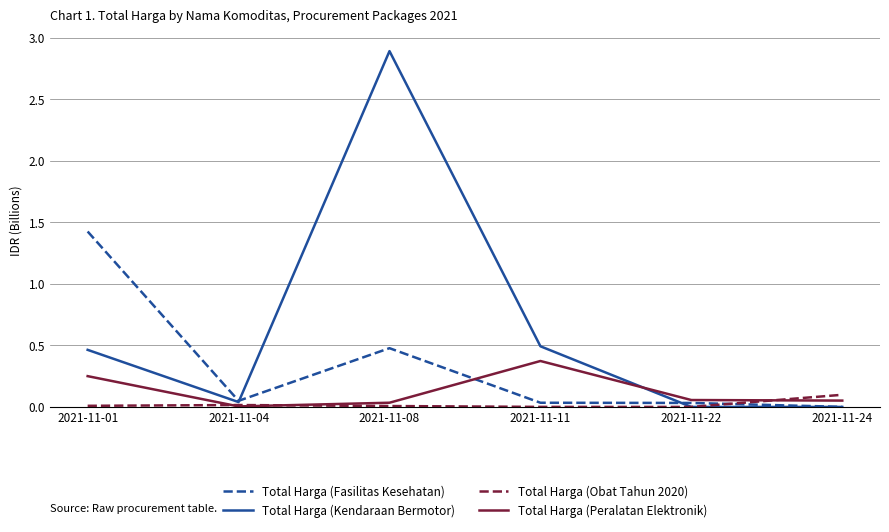

At which label does Total Harga (Kendaraan Bermotor) reach its peak?

2021-11-08